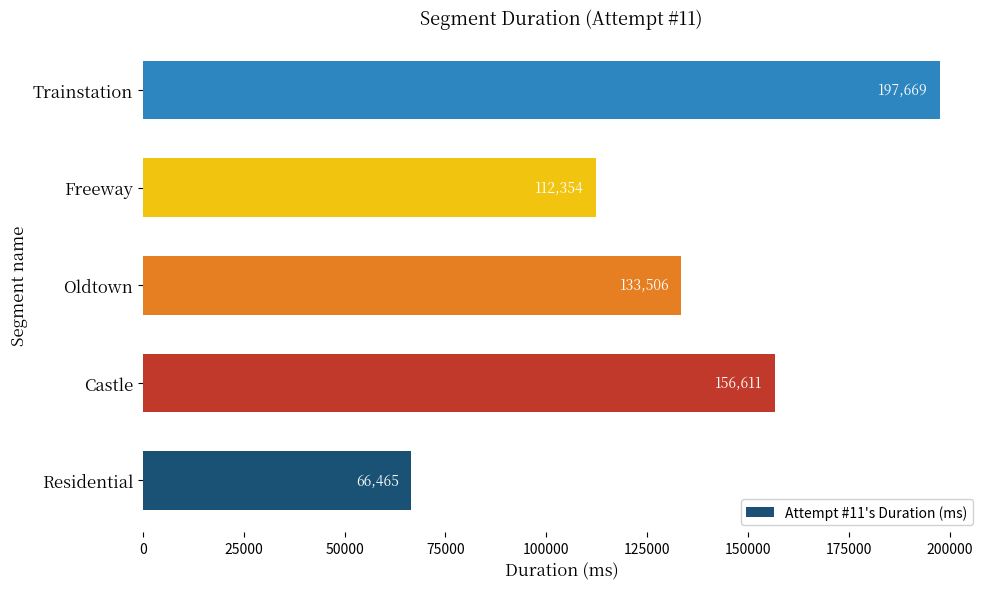

Does the chart contain any negative values?

No